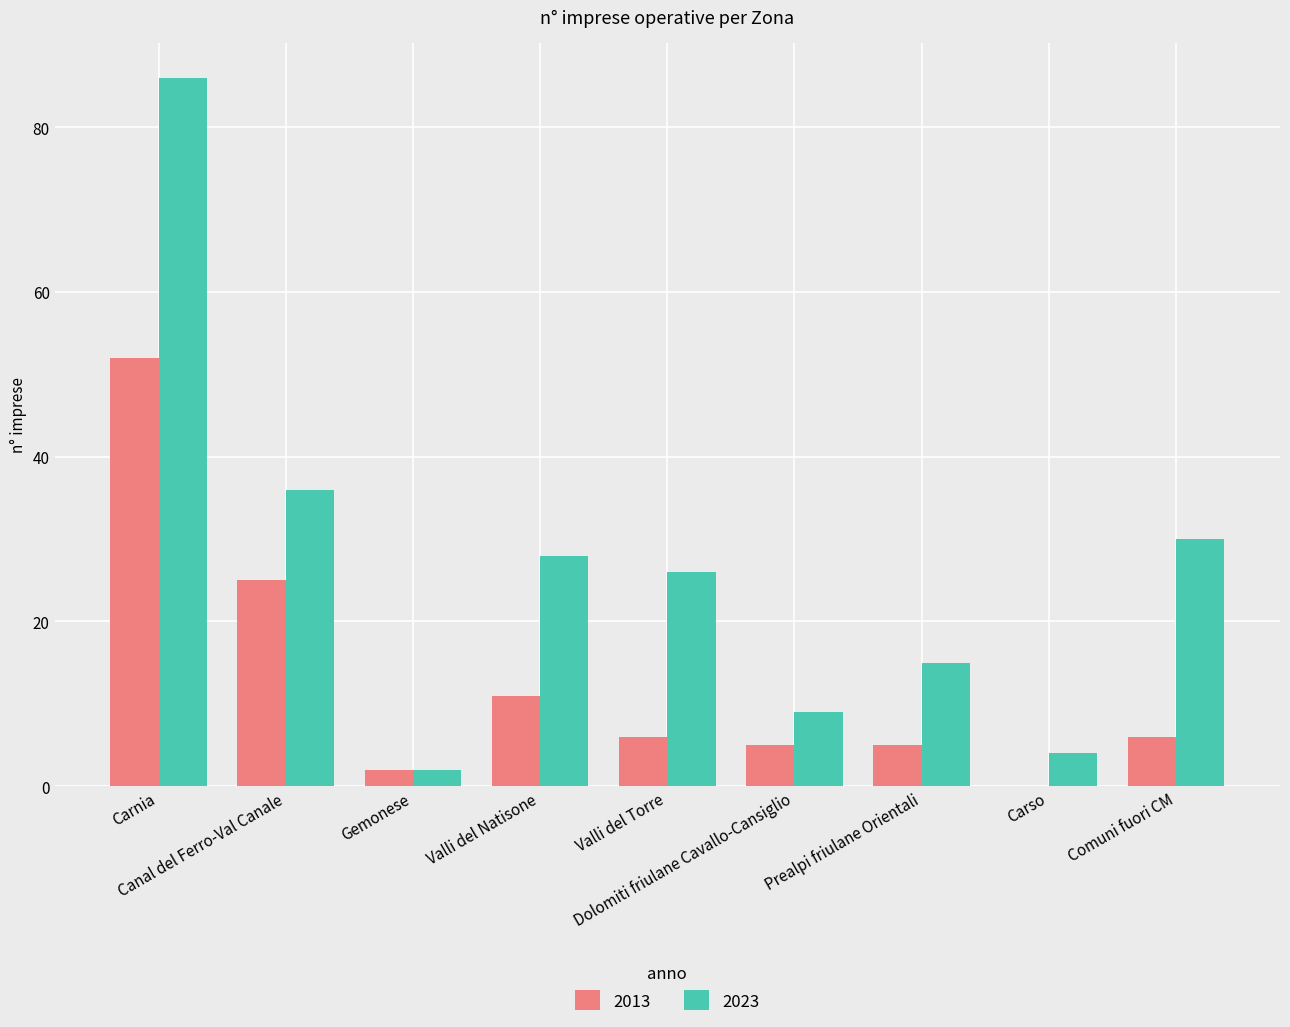

What is the sum of all 2023 values?

236